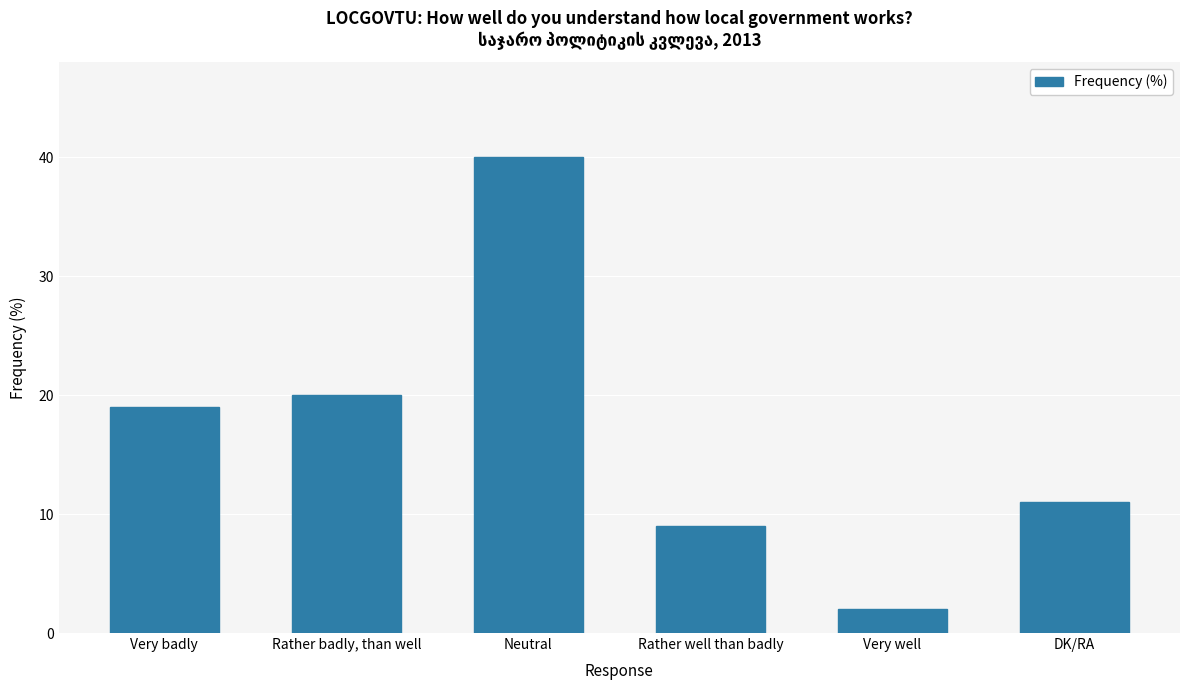

The chart shows a value of 2 at Very well. True or false?

True